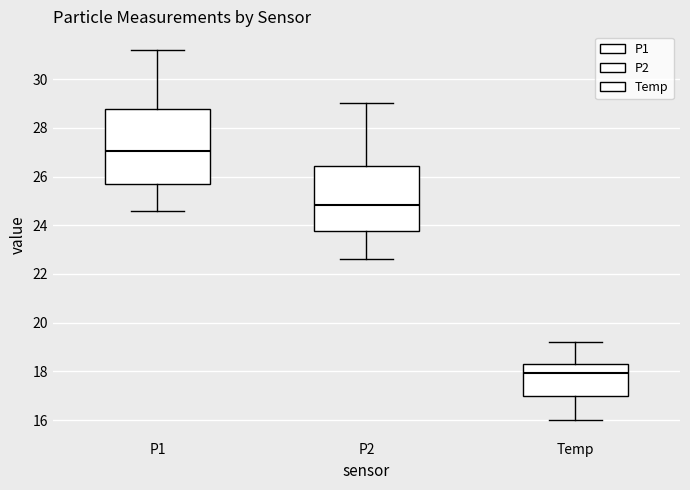

Which box is the tallest, from its lower edge to its upper edge?

P1